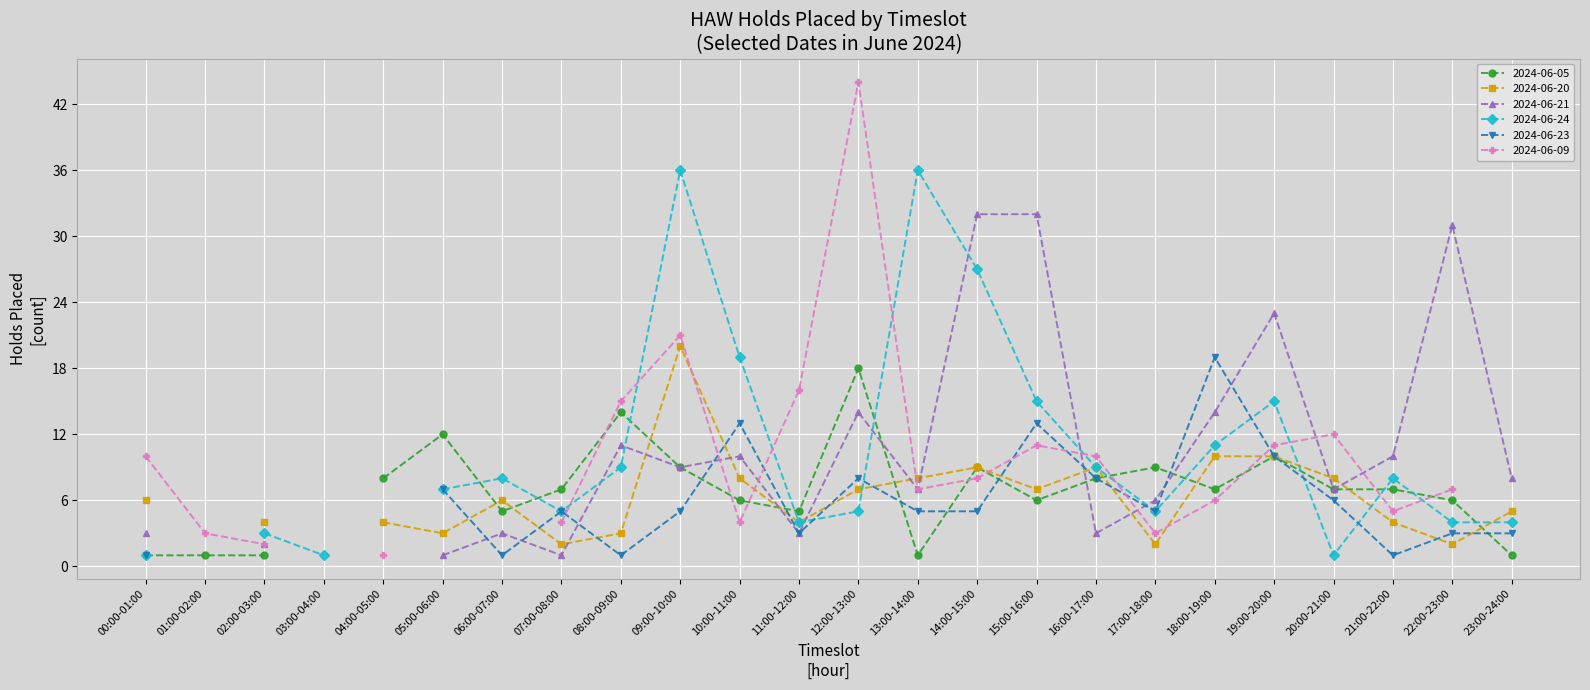

What is the difference between the highest and lowest values at 11:00-12:00?

13